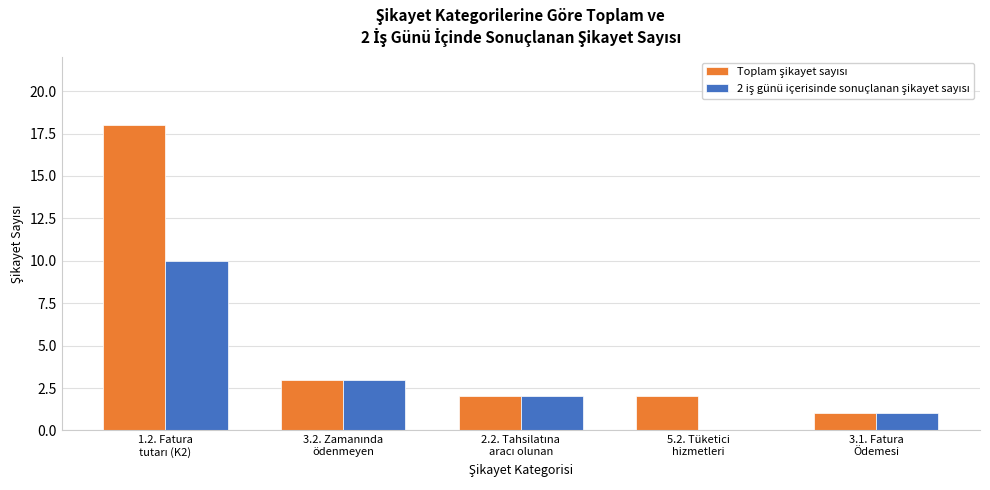

What is the maximum value shown in the chart?

18